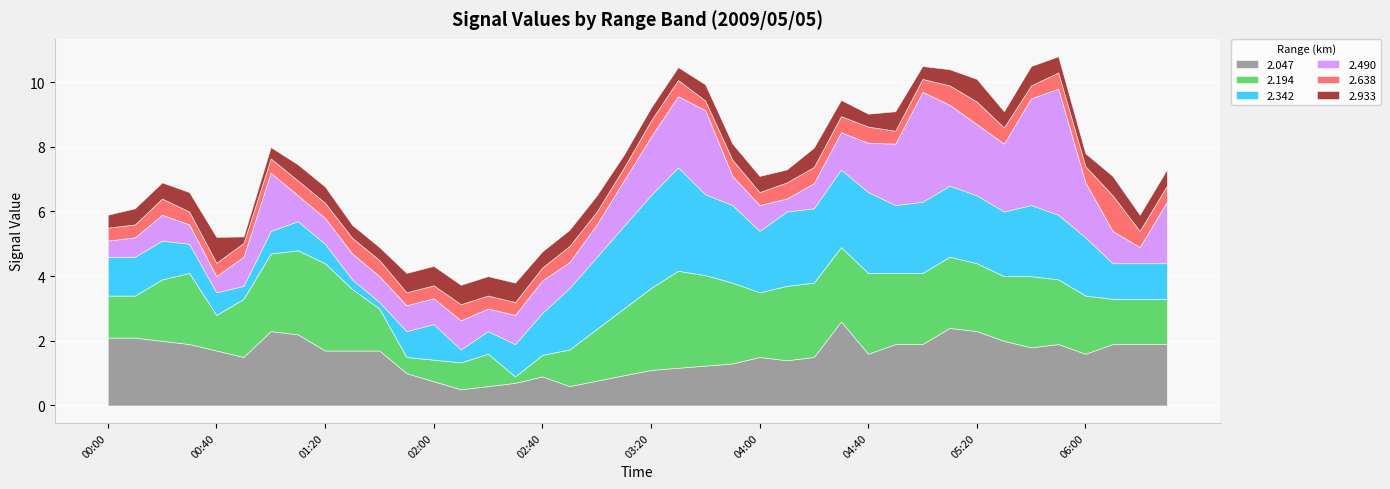

What position from the left is 03:10?

20